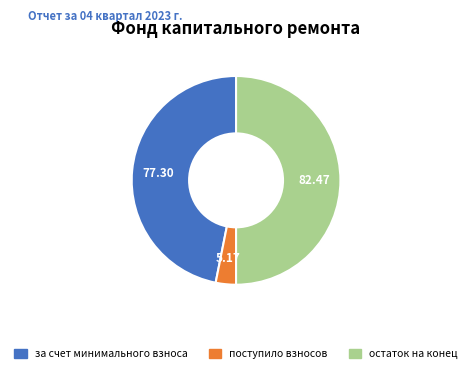

Count the number of slices in the pie.

3